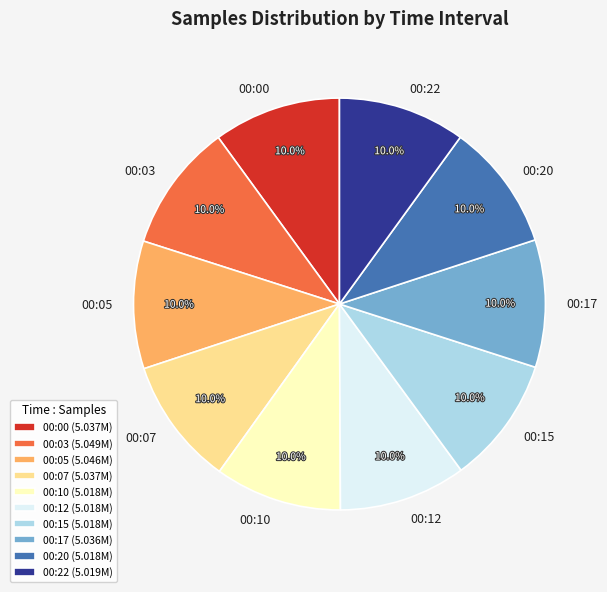

How many segments does this pie chart have?

10